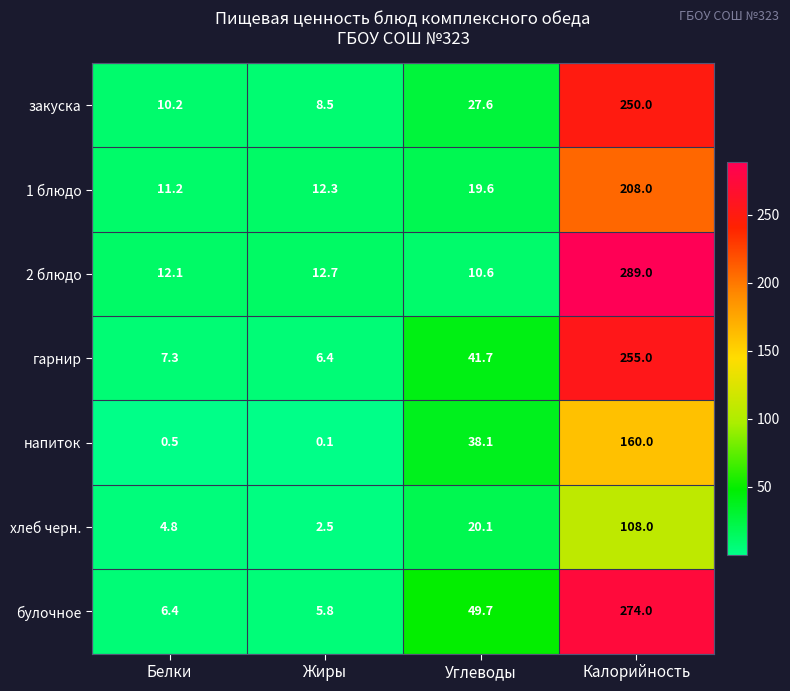

Rank the series by their maximum value, from lowest to highest.

хлеб черн., напиток, 1 блюдо, закуска, гарнир, булочное, 2 блюдо